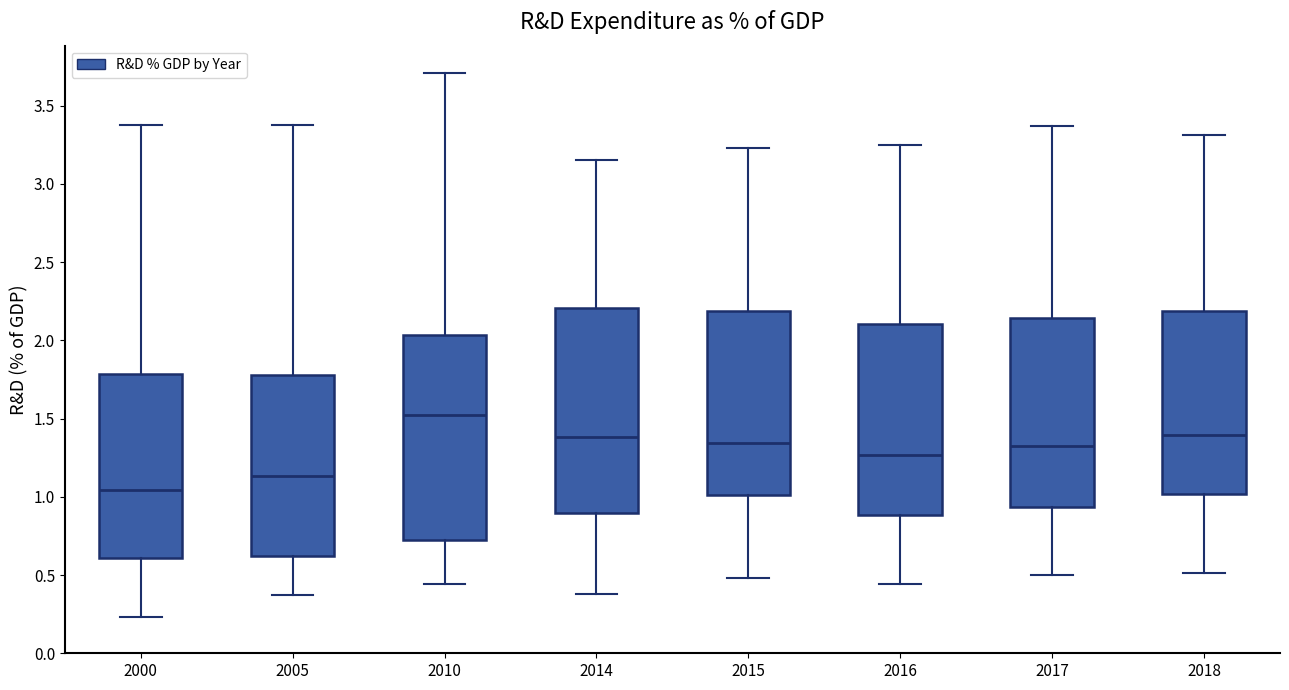

Reading left to right, transcribe this box plot: for each box, give where its median line is, the range the box spans, and where its two whiskers end, as read against the y-axis. The values are not printed on the chart, so give them approximately, as read against the axis.

2000: median 1.05, box 0.60 to 1.80, whiskers 0.25 to 3.40
2005: median 1.15, box 0.60 to 1.80, whiskers 0.35 to 3.40
2010: median 1.50, box 0.75 to 2.05, whiskers 0.45 to 3.70
2014: median 1.40, box 0.90 to 2.20, whiskers 0.40 to 3.15
2015: median 1.35, box 1.00 to 2.20, whiskers 0.50 to 3.25
2016: median 1.25, box 0.90 to 2.10, whiskers 0.45 to 3.25
2017: median 1.35, box 0.95 to 2.15, whiskers 0.50 to 3.35
2018: median 1.40, box 1.00 to 2.20, whiskers 0.50 to 3.30